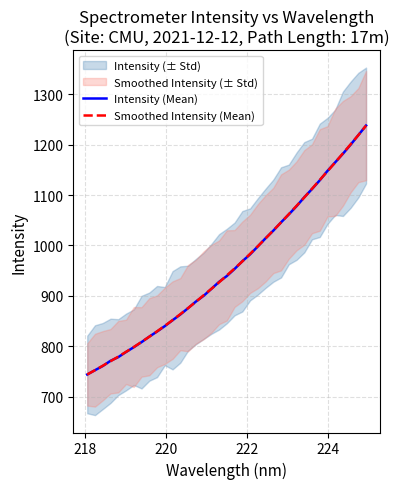

At how many categories does at least one series exceed 808?

30